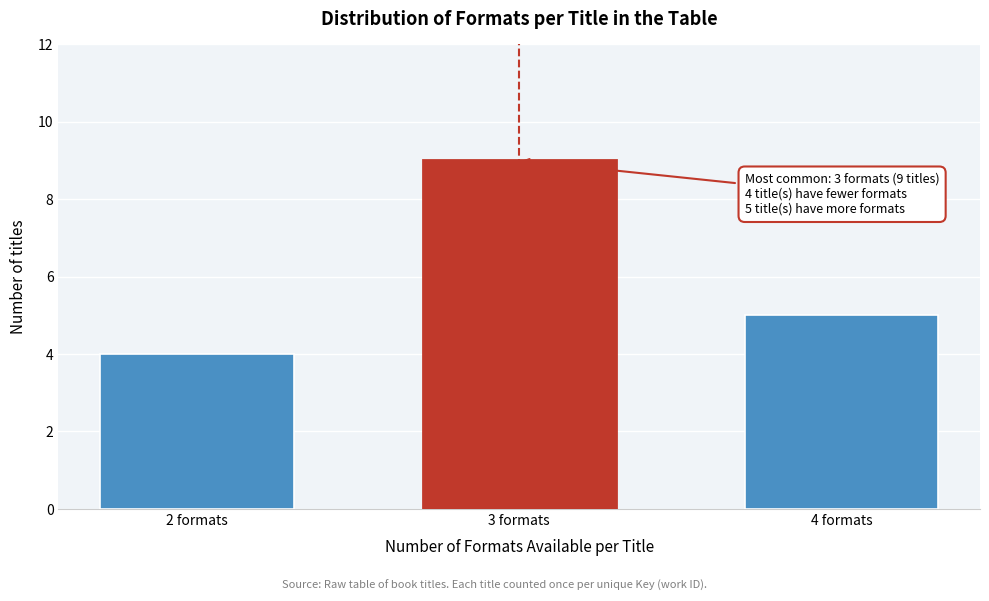

Reading right to left, transcribe all the data shown in this chart.

5	9	4